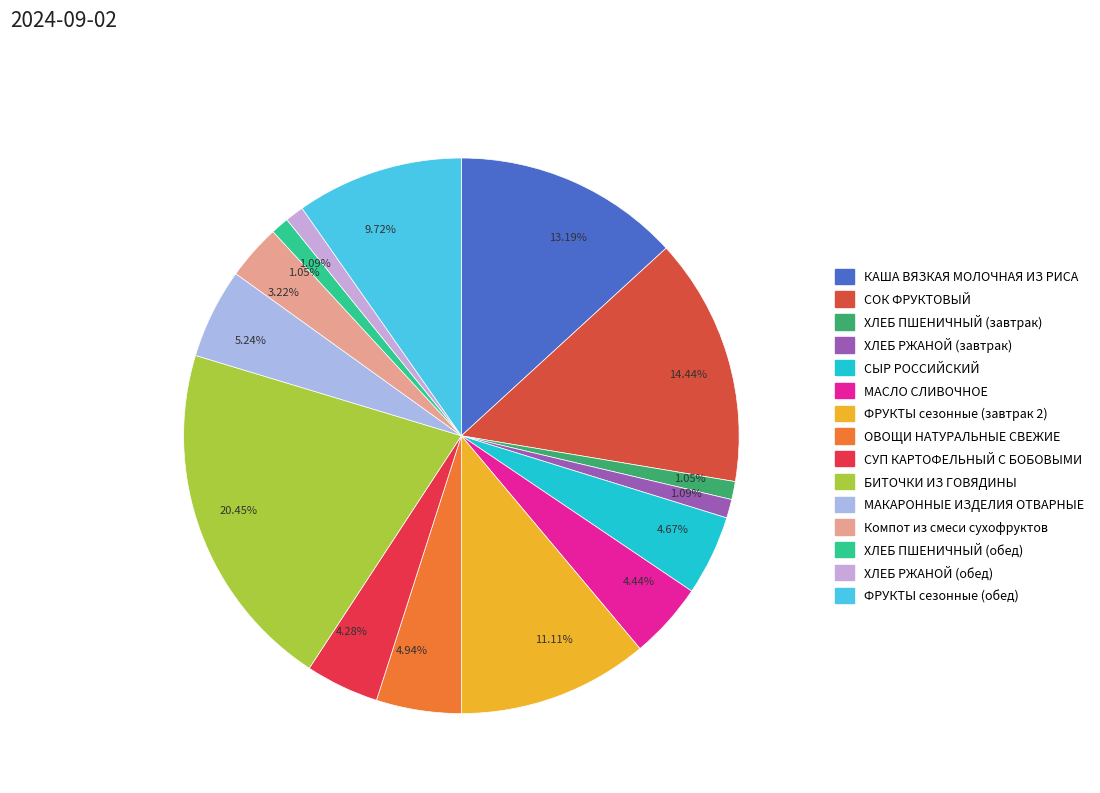

Which slice is the smallest?

ХЛЕБ ПШЕНИЧНЫЙ (завтрак)